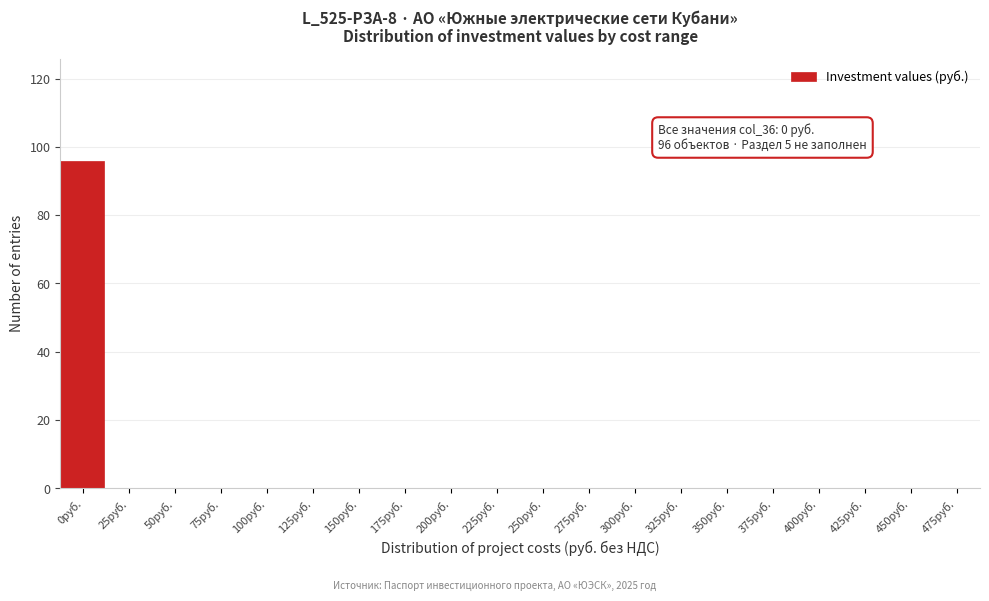

Reading left to right, list all the values displayed in this chart.

0руб.=96	25руб.=0	50руб.=0	75руб.=0	100руб.=0	125руб.=0	150руб.=0	175руб.=0	200руб.=0	225руб.=0	250руб.=0	275руб.=0	300руб.=0	325руб.=0	350руб.=0	375руб.=0	400руб.=0	425руб.=0	450руб.=0	475руб.=0